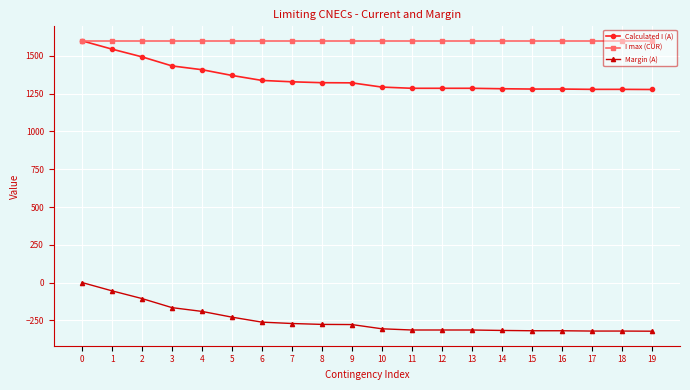

What is the spread (max minus min) of values at 8?

1877